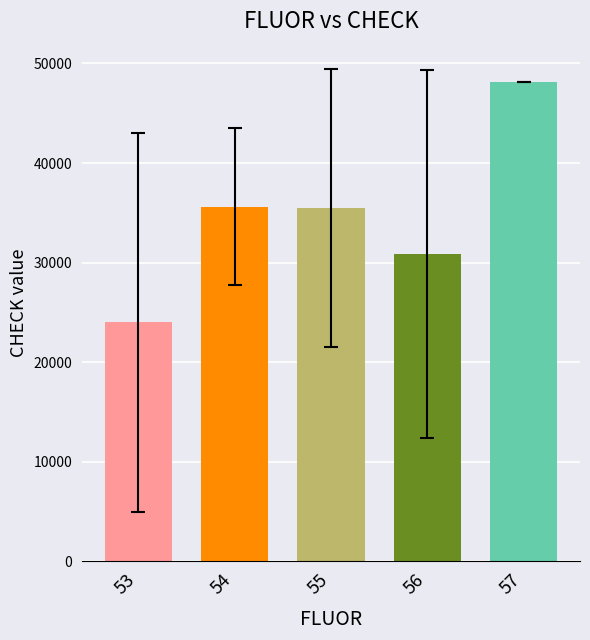

What is the ratio of the value at 55 to the value at 54?

1.0